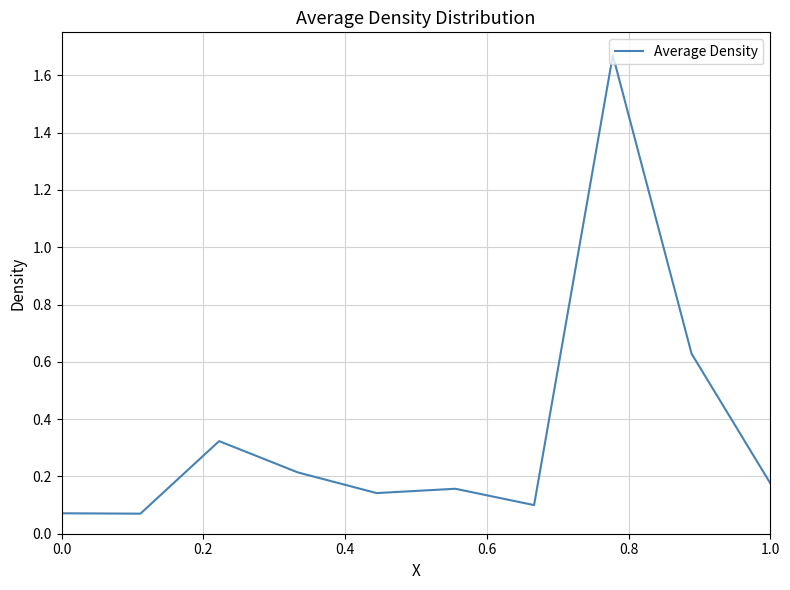

Is this an area chart (filled region under the line)?

No